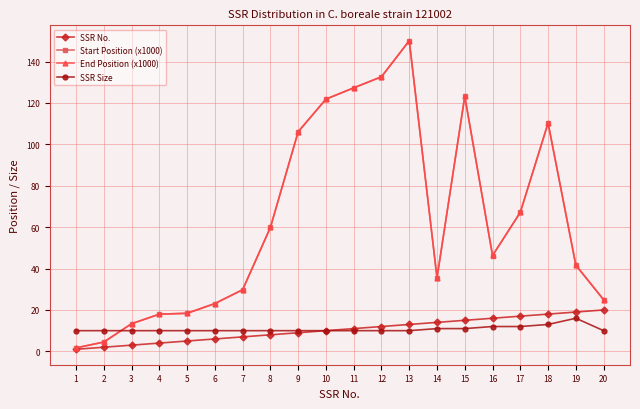

What is the difference between the maximum and minimum values in the Start Position (x1000) series?

148.4